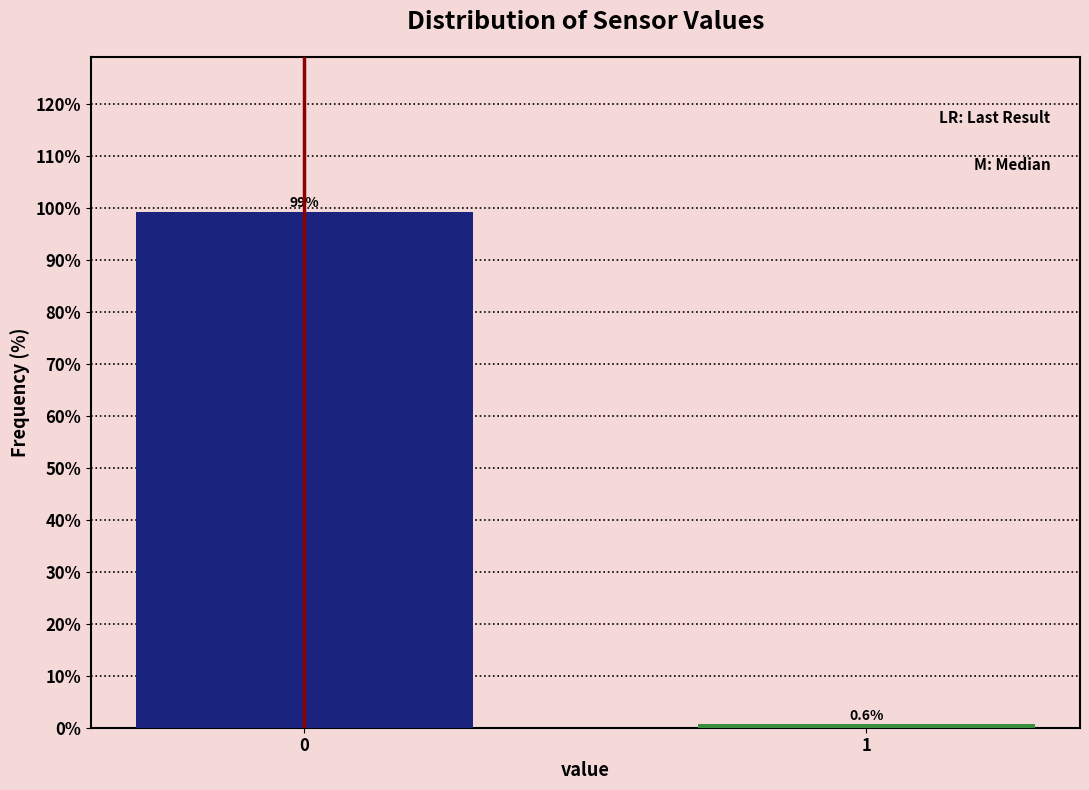

Reading left to right, transcribe all the data shown in this chart.

99.4	0.6